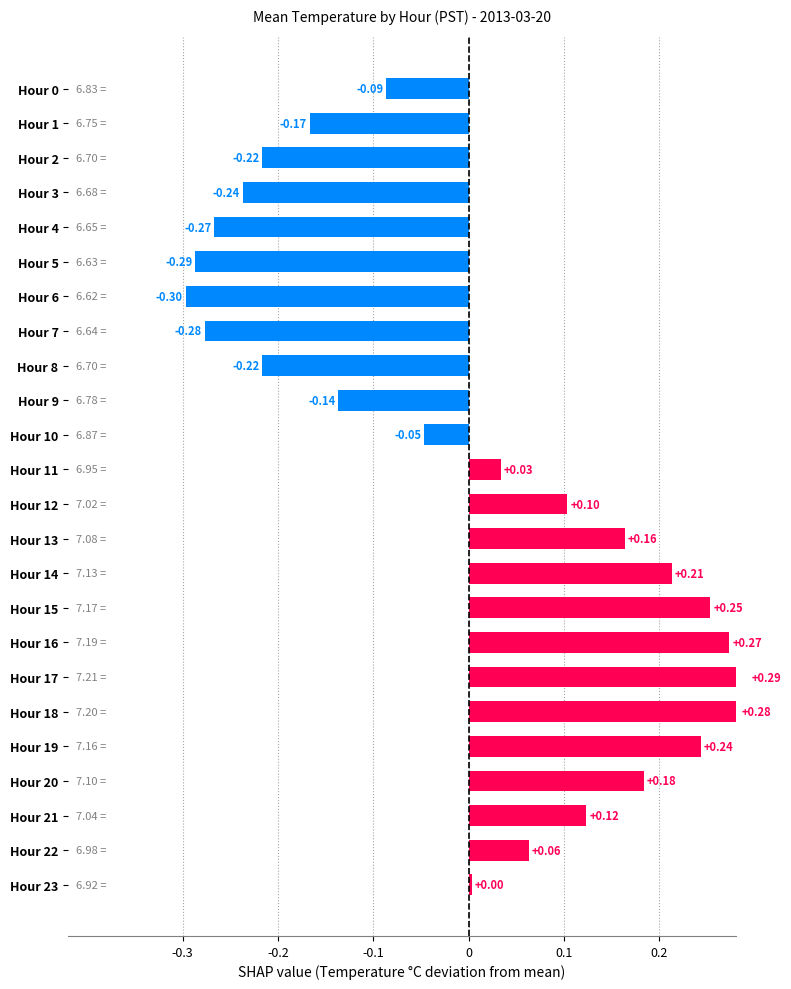

Is it true that the value at Hour 15 is 0.1?

False